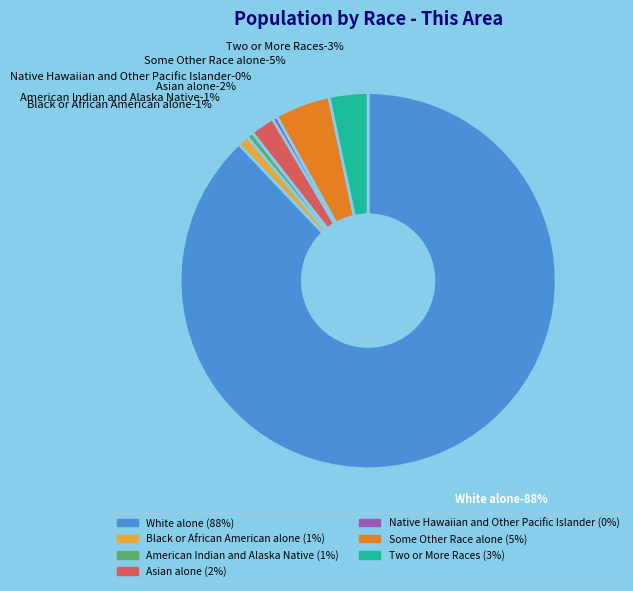

Which has a higher value, Native Hawaiian and Other Pacific Islander or American Indian and Alaska Native?

American Indian and Alaska Native